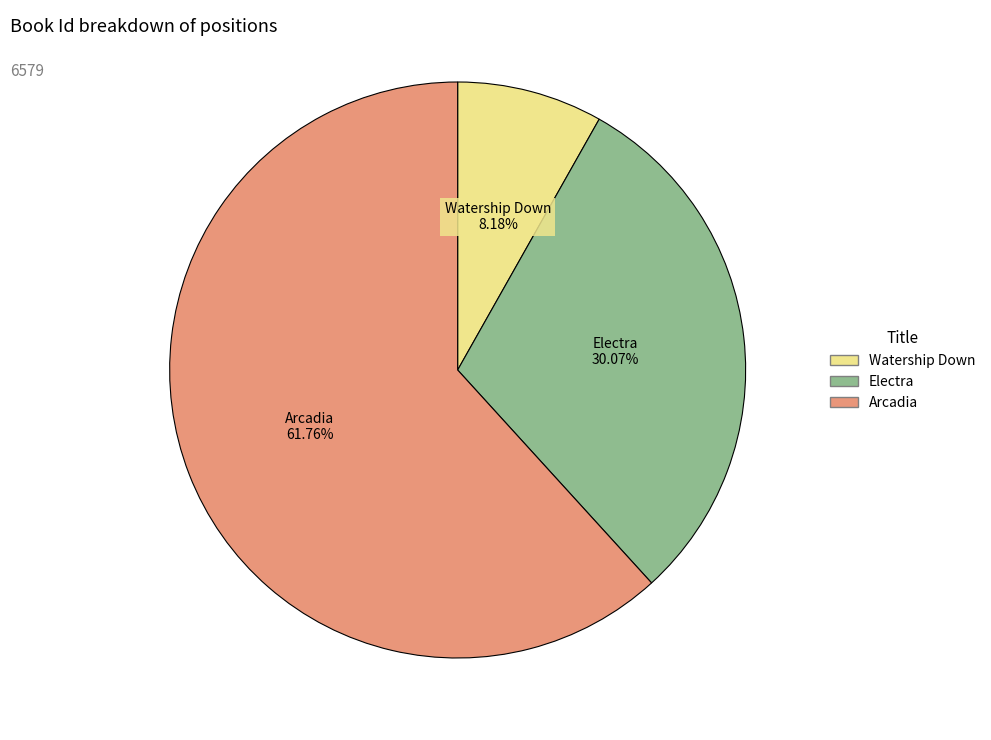

Rank the categories by value from lowest to highest.

Watership Down, Electra, Arcadia